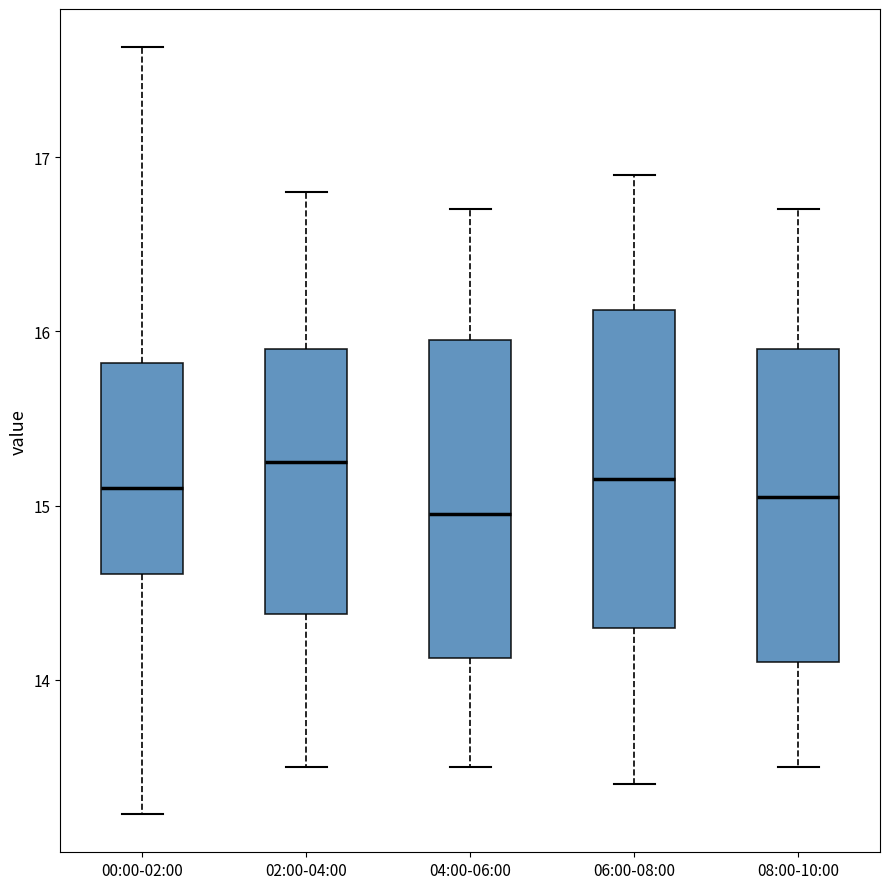

Where does the upper whisker of the box for 04:00-06:00 end on the y-axis? The values are not printed on the chart, so give them approximately, as read against the axis.

16.7